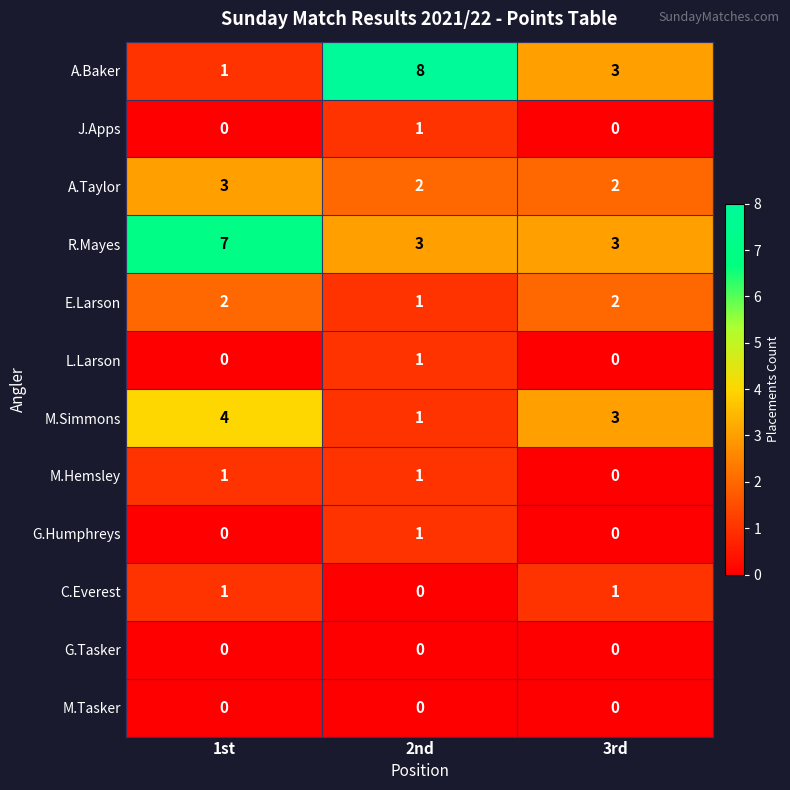

The value of M.Hemsley at 3rd is 0. True or false?

True